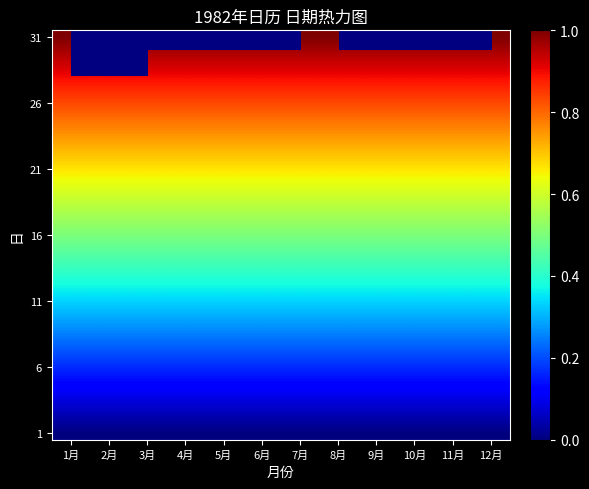

At how many categories does at least one series exceed 0?

12